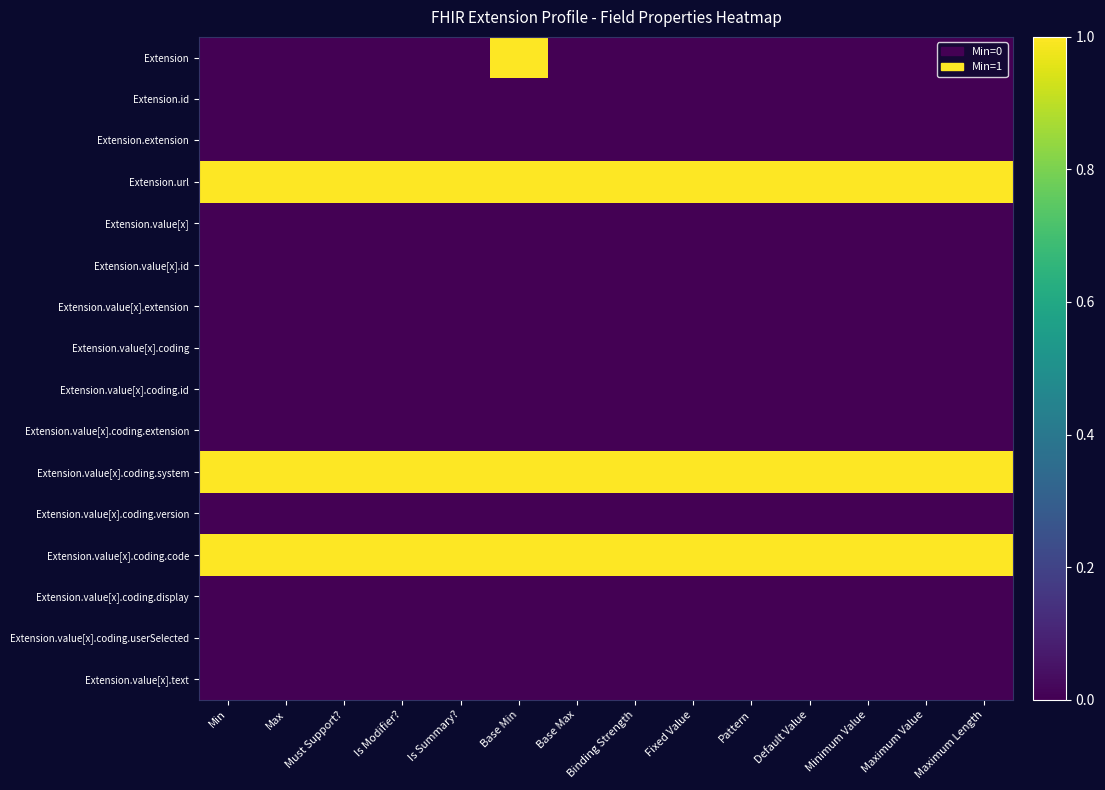

Reading left to right, transcribe all the data shown in this chart.

Extension: Min=0	Max=0	Must Support?=0	Is Modifier?=0	Is Summary?=0	Base Min=1	Base Max=0	Binding Strength=0	Fixed Value=0	Pattern=0	Default Value=0	Minimum Value=0	Maximum Value=0	Maximum Length=0
Extension.id: Min=0	Max=0	Must Support?=0	Is Modifier?=0	Is Summary?=0	Base Min=0	Base Max=0	Binding Strength=0	Fixed Value=0	Pattern=0	Default Value=0	Minimum Value=0	Maximum Value=0	Maximum Length=0
Extension.extension: Min=0	Max=0	Must Support?=0	Is Modifier?=0	Is Summary?=0	Base Min=0	Base Max=0	Binding Strength=0	Fixed Value=0	Pattern=0	Default Value=0	Minimum Value=0	Maximum Value=0	Maximum Length=0
Extension.url: Min=1	Max=1	Must Support?=1	Is Modifier?=1	Is Summary?=1	Base Min=1	Base Max=1	Binding Strength=1	Fixed Value=1	Pattern=1	Default Value=1	Minimum Value=1	Maximum Value=1	Maximum Length=1
Extension.value[x]: Min=0	Max=0	Must Support?=0	Is Modifier?=0	Is Summary?=0	Base Min=0	Base Max=0	Binding Strength=0	Fixed Value=0	Pattern=0	Default Value=0	Minimum Value=0	Maximum Value=0	Maximum Length=0
Extension.value[x].id: Min=0	Max=0	Must Support?=0	Is Modifier?=0	Is Summary?=0	Base Min=0	Base Max=0	Binding Strength=0	Fixed Value=0	Pattern=0	Default Value=0	Minimum Value=0	Maximum Value=0	Maximum Length=0
Extension.value[x].extension: Min=0	Max=0	Must Support?=0	Is Modifier?=0	Is Summary?=0	Base Min=0	Base Max=0	Binding Strength=0	Fixed Value=0	Pattern=0	Default Value=0	Minimum Value=0	Maximum Value=0	Maximum Length=0
Extension.value[x].coding: Min=0	Max=0	Must Support?=0	Is Modifier?=0	Is Summary?=0	Base Min=0	Base Max=0	Binding Strength=0	Fixed Value=0	Pattern=0	Default Value=0	Minimum Value=0	Maximum Value=0	Maximum Length=0
Extension.value[x].coding.id: Min=0	Max=0	Must Support?=0	Is Modifier?=0	Is Summary?=0	Base Min=0	Base Max=0	Binding Strength=0	Fixed Value=0	Pattern=0	Default Value=0	Minimum Value=0	Maximum Value=0	Maximum Length=0
Extension.value[x].coding.extension: Min=0	Max=0	Must Support?=0	Is Modifier?=0	Is Summary?=0	Base Min=0	Base Max=0	Binding Strength=0	Fixed Value=0	Pattern=0	Default Value=0	Minimum Value=0	Maximum Value=0	Maximum Length=0
Extension.value[x].coding.system: Min=1	Max=1	Must Support?=1	Is Modifier?=1	Is Summary?=1	Base Min=1	Base Max=1	Binding Strength=1	Fixed Value=1	Pattern=1	Default Value=1	Minimum Value=1	Maximum Value=1	Maximum Length=1
Extension.value[x].coding.version: Min=0	Max=0	Must Support?=0	Is Modifier?=0	Is Summary?=0	Base Min=0	Base Max=0	Binding Strength=0	Fixed Value=0	Pattern=0	Default Value=0	Minimum Value=0	Maximum Value=0	Maximum Length=0
Extension.value[x].coding.code: Min=1	Max=1	Must Support?=1	Is Modifier?=1	Is Summary?=1	Base Min=1	Base Max=1	Binding Strength=1	Fixed Value=1	Pattern=1	Default Value=1	Minimum Value=1	Maximum Value=1	Maximum Length=1
Extension.value[x].coding.display: Min=0	Max=0	Must Support?=0	Is Modifier?=0	Is Summary?=0	Base Min=0	Base Max=0	Binding Strength=0	Fixed Value=0	Pattern=0	Default Value=0	Minimum Value=0	Maximum Value=0	Maximum Length=0
Extension.value[x].coding.userSelected: Min=0	Max=0	Must Support?=0	Is Modifier?=0	Is Summary?=0	Base Min=0	Base Max=0	Binding Strength=0	Fixed Value=0	Pattern=0	Default Value=0	Minimum Value=0	Maximum Value=0	Maximum Length=0
Extension.value[x].text: Min=0	Max=0	Must Support?=0	Is Modifier?=0	Is Summary?=0	Base Min=0	Base Max=0	Binding Strength=0	Fixed Value=0	Pattern=0	Default Value=0	Minimum Value=0	Maximum Value=0	Maximum Length=0